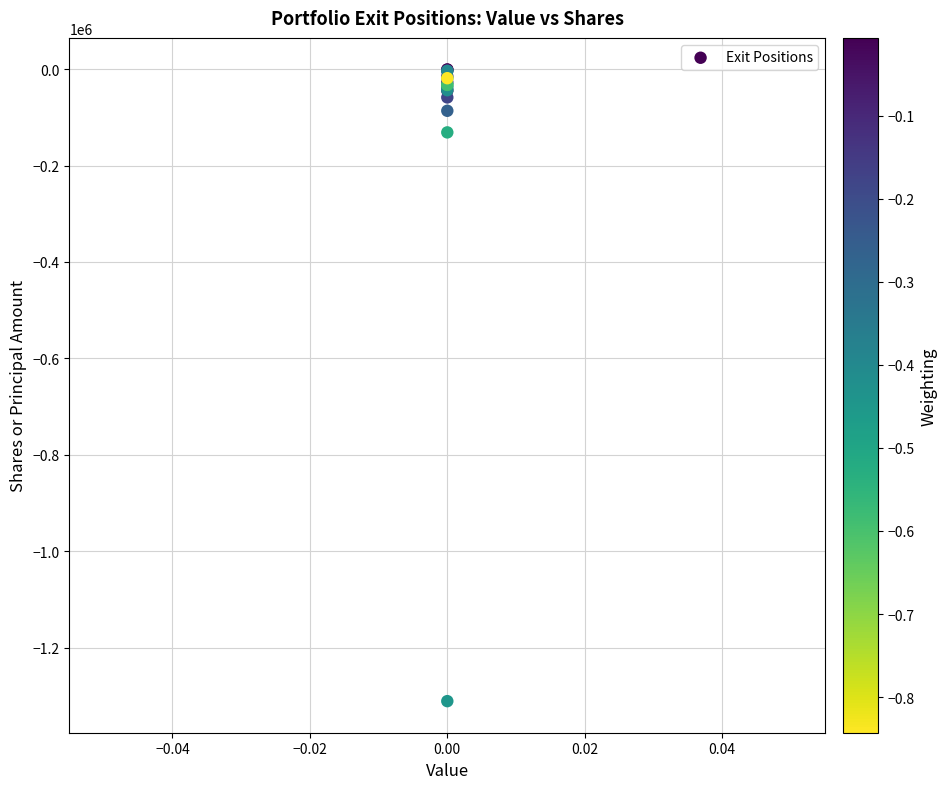

What Y value in the scatter plot is closest to -655844?

-131266